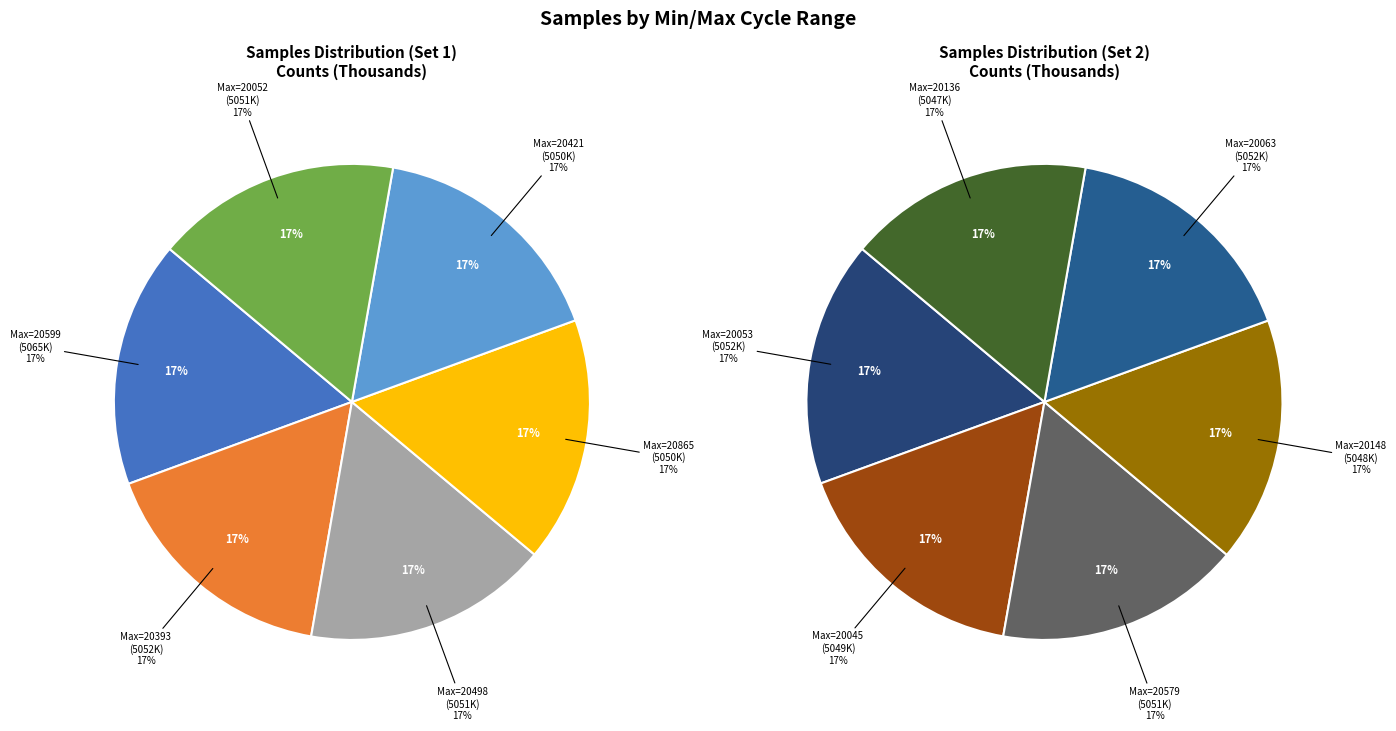

Does 28/20063 represent more than half of the total?

No